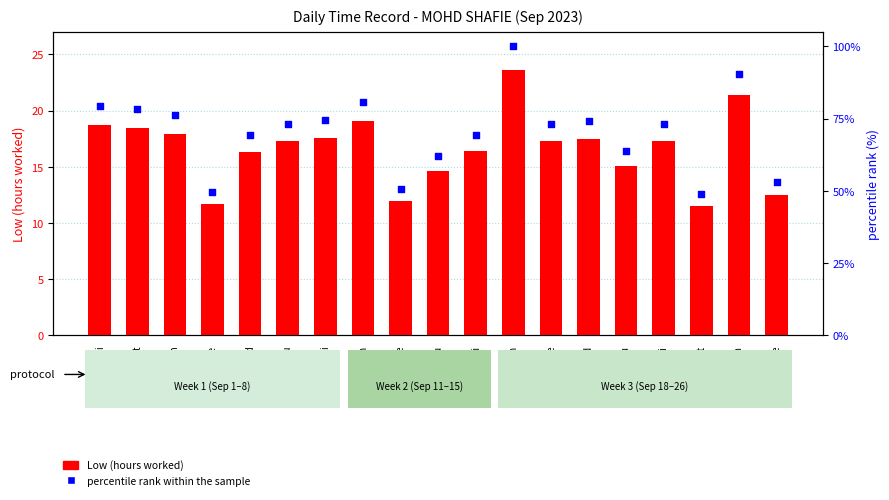

At which category is the sum across all series the highest?

18-Mon